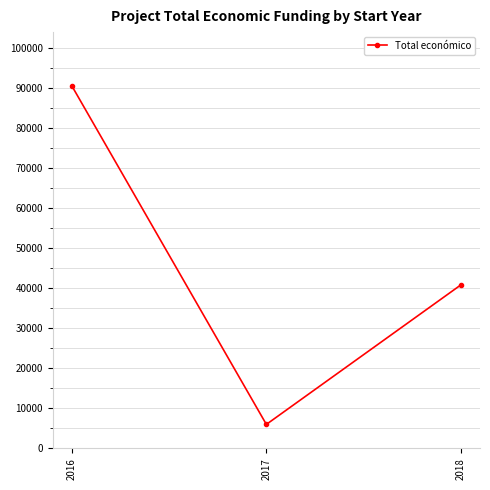

What is the approximate value at 2016?

90474